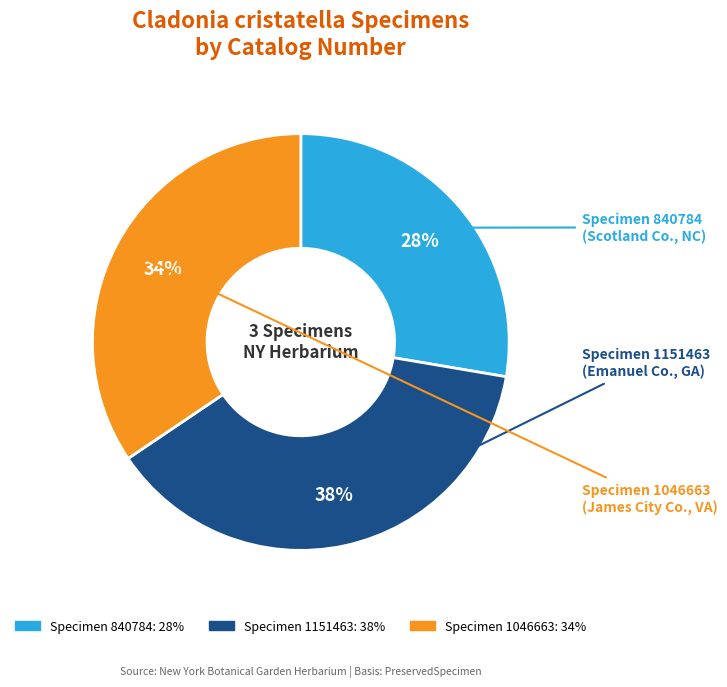

True or false: Specimen 840784 accounts for 33% of the total.

False